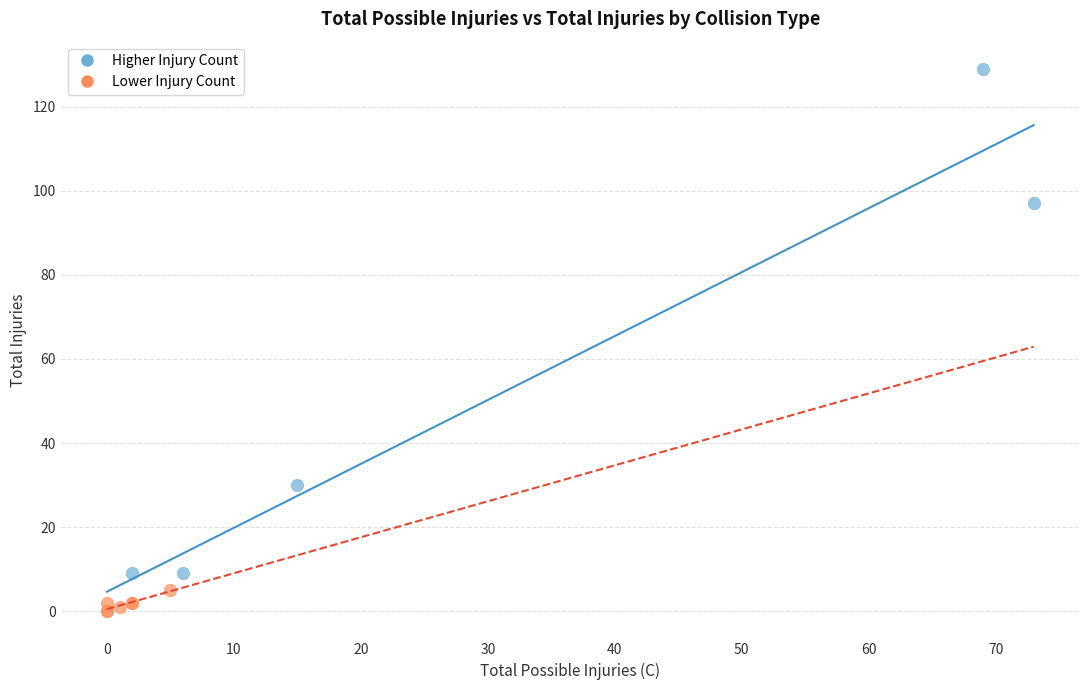

Which series reaches the maximum Y coordinate?

Higher Injury Count